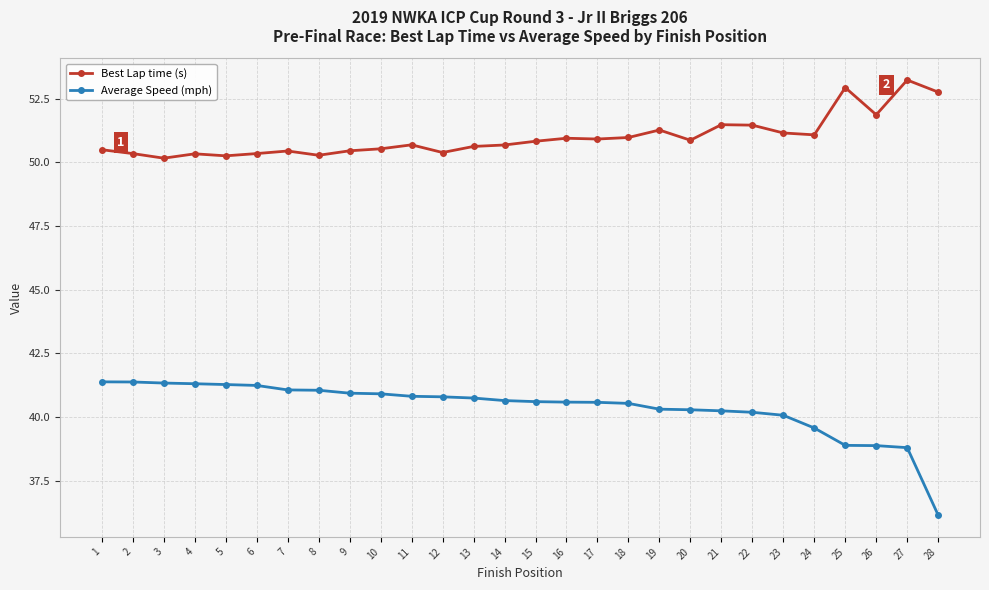

True or false: Best Lap time (s) has more than 1 interior local peaks.

True